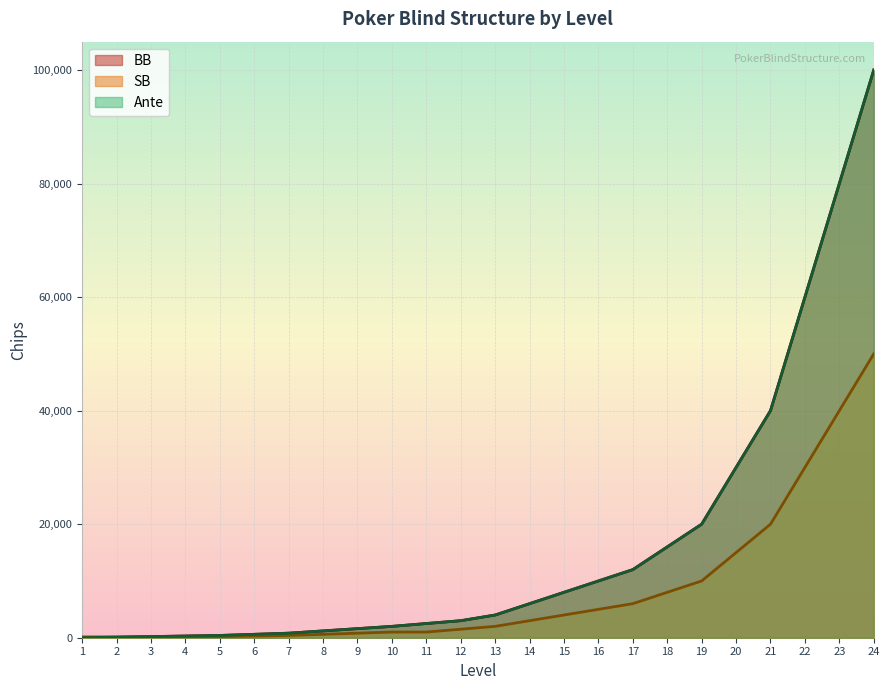

Reading right to left, extract all data points from this chart.

BB: 100000	80000	60000	40000	30000	20000	16000	12000	10000	8000	6000	4000	3000	2500	2000	1600	1200	800	600	400	300	200	100	100
SB: 50000	40000	30000	20000	15000	10000	8000	6000	5000	4000	3000	2000	1500	1000	1000	800	600	400	300	200	100	100	100	100
Ante: 100000	80000	60000	40000	30000	20000	16000	12000	10000	8000	6000	4000	3000	2500	2000	1600	1200	800	600	400	300	200	100	0